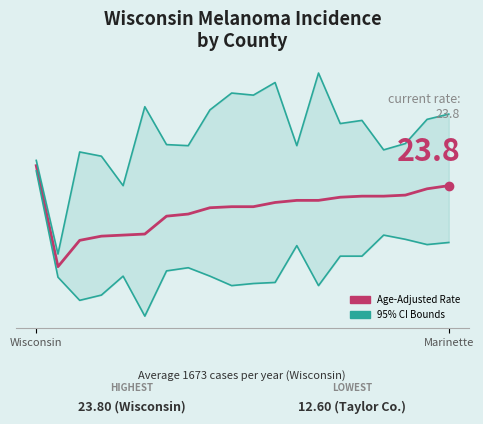

How many categories are shown in the chart?

20